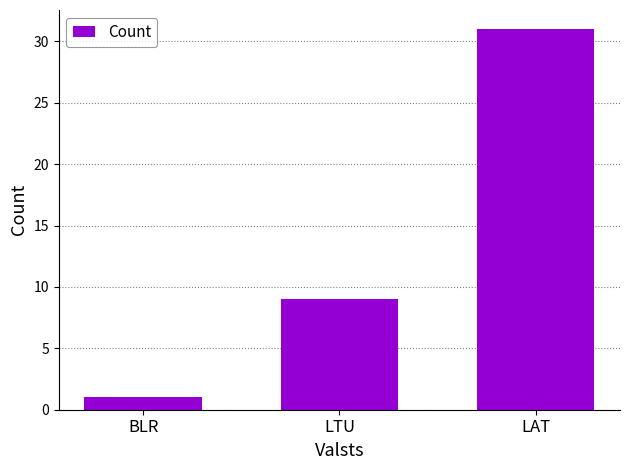

What is the average value?

14